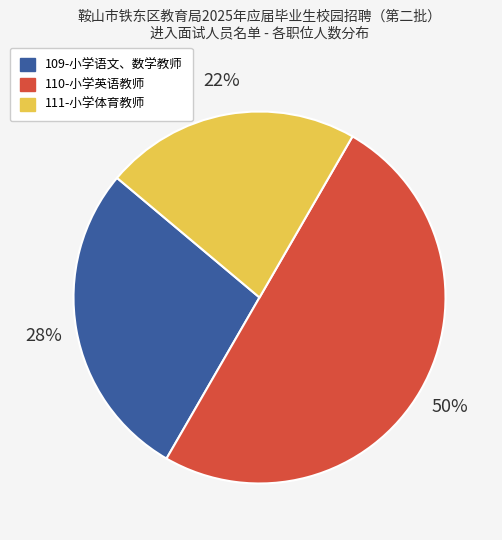

How many slices are in this pie chart?

3